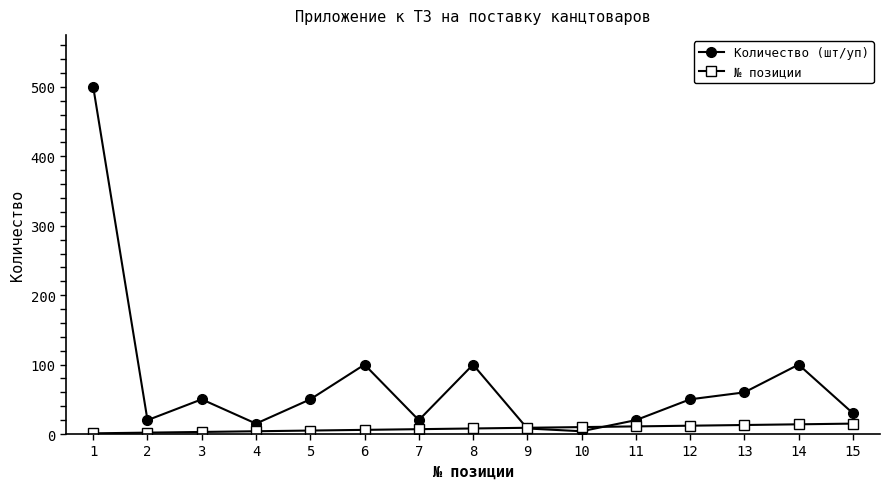

What is the greatest value displayed?

500